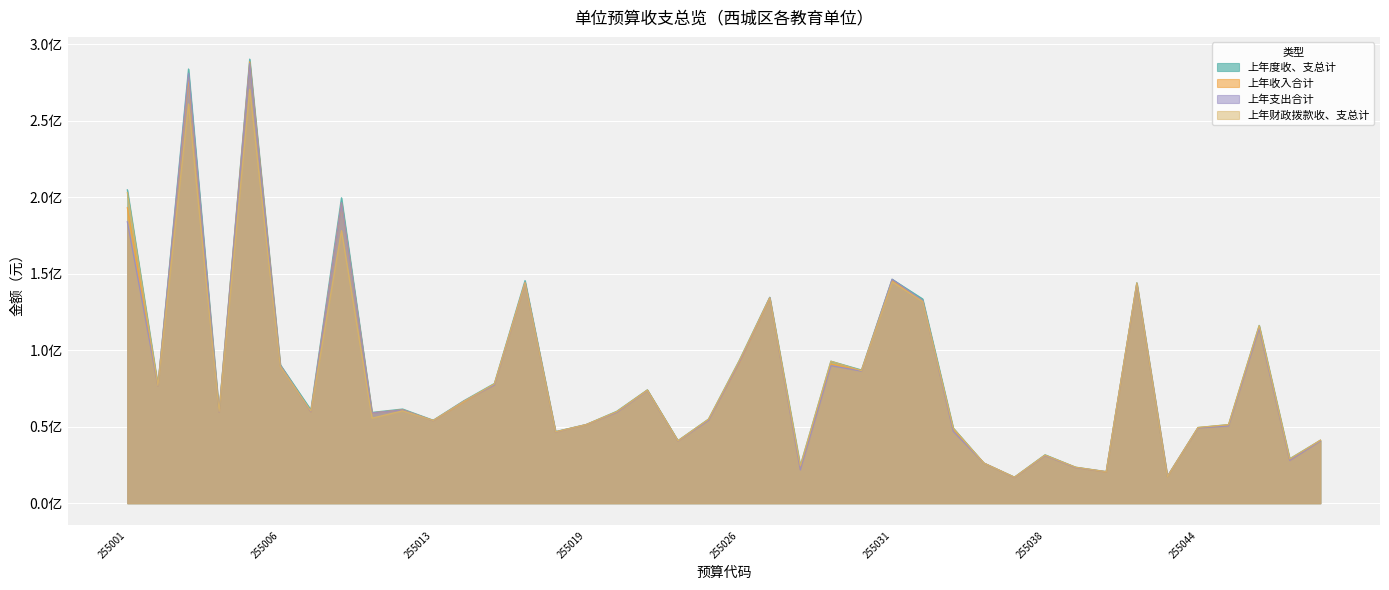

True or false: 上年支出合计 has a value of 58769416.7 at 255017.

False